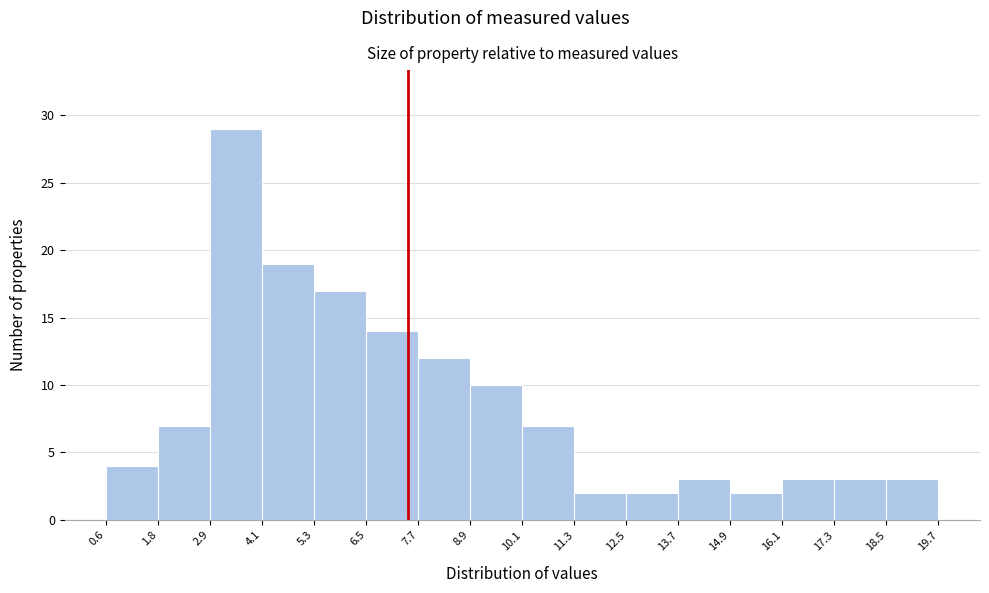

Over which range of the x-axis is the bar tallest?

2.9 to 4.1